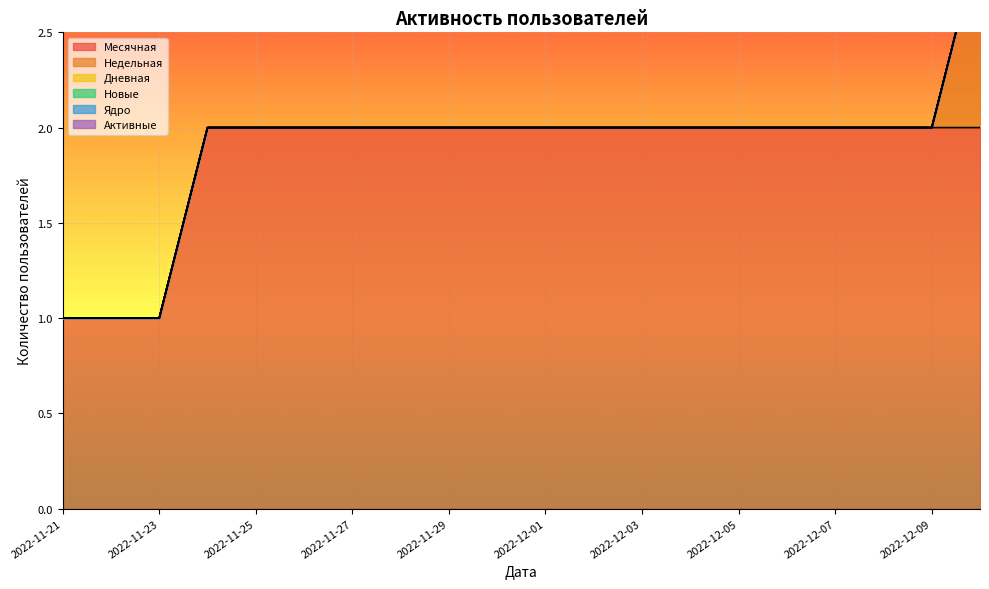

How many lines are shown in the chart?

6